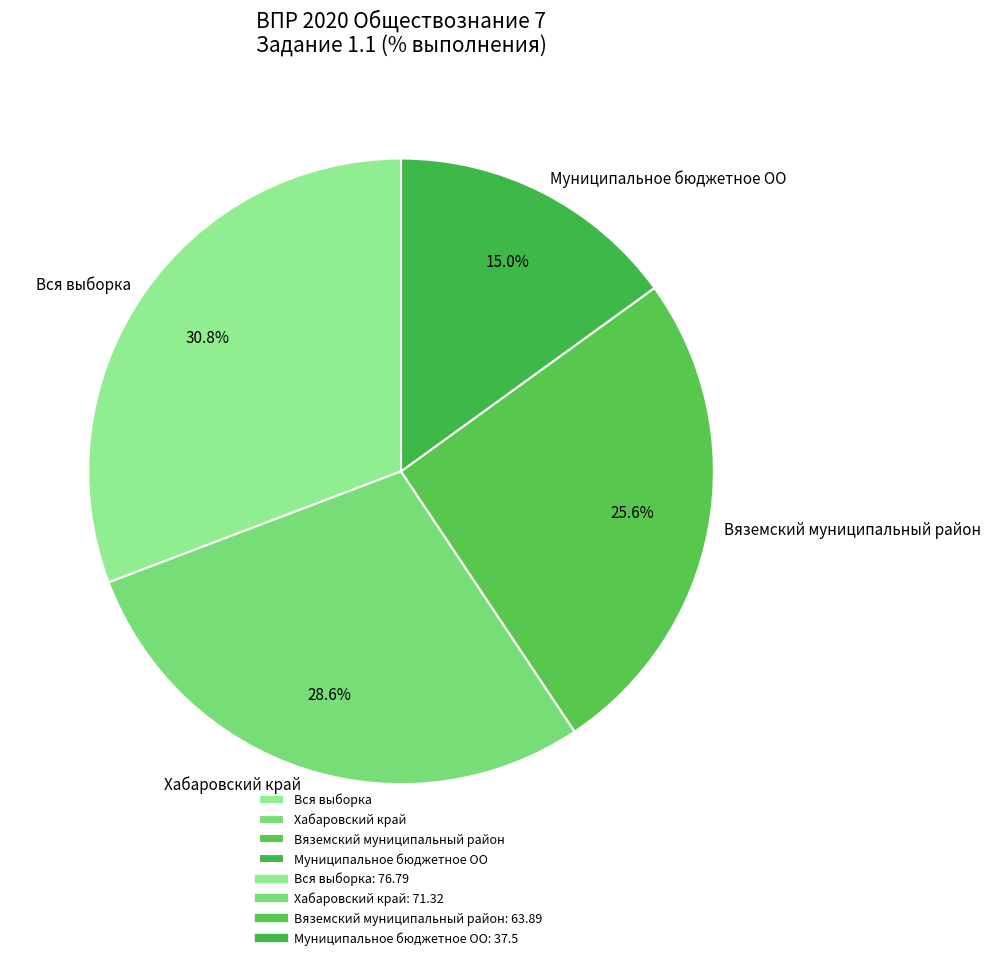

How many slices are in this pie chart?

4